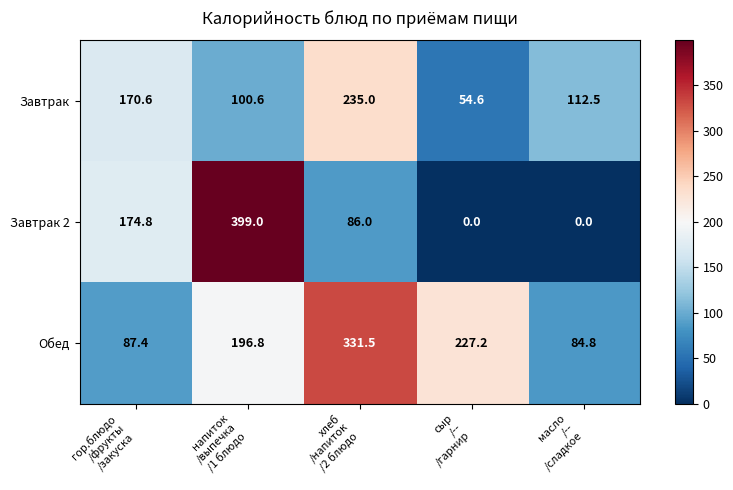

At how many categories does at least one series exceed 370?

1